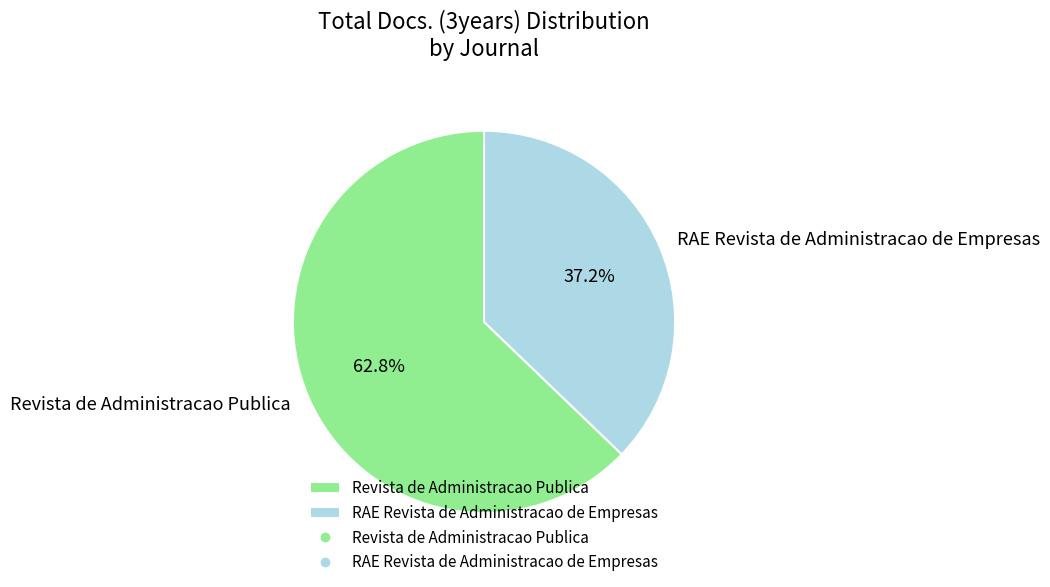

How many segments does this pie chart have?

2